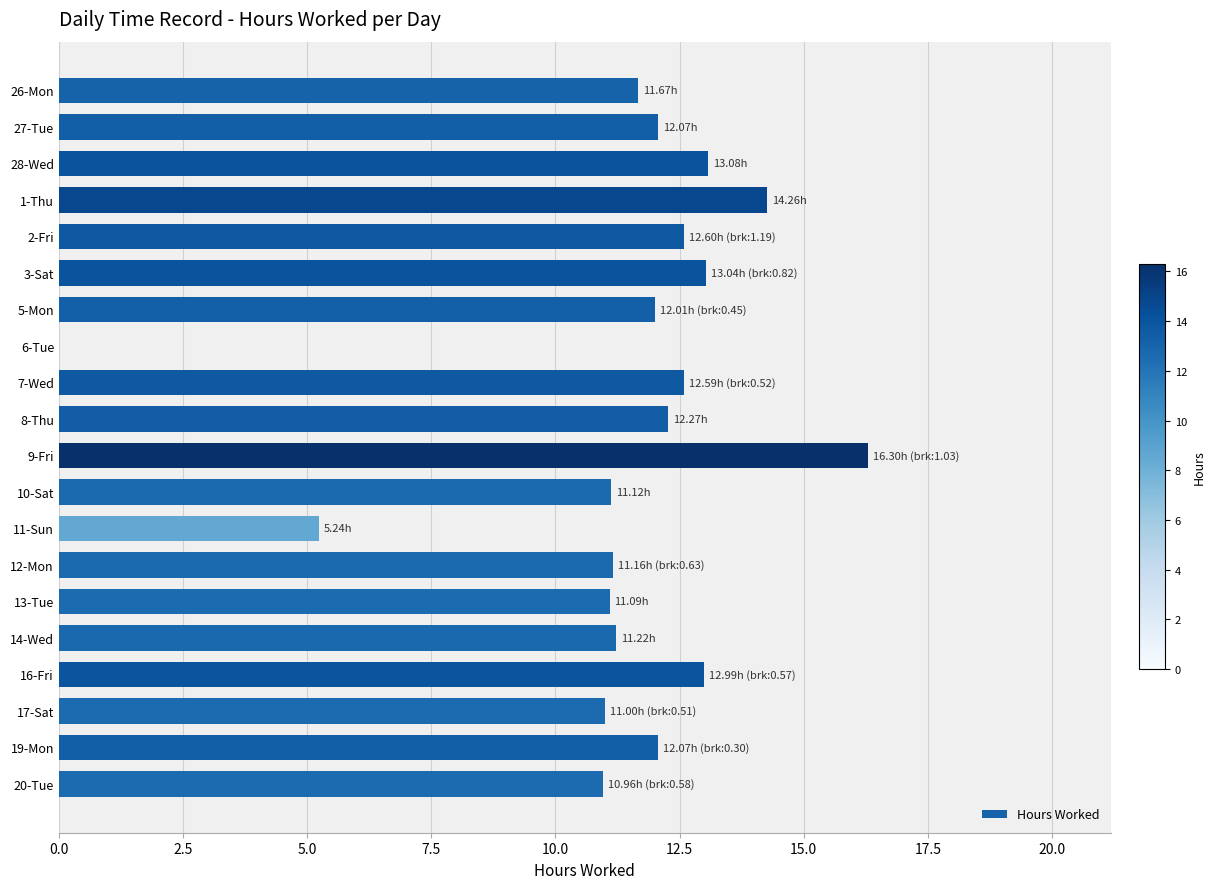

Are the bars horizontal?

Yes